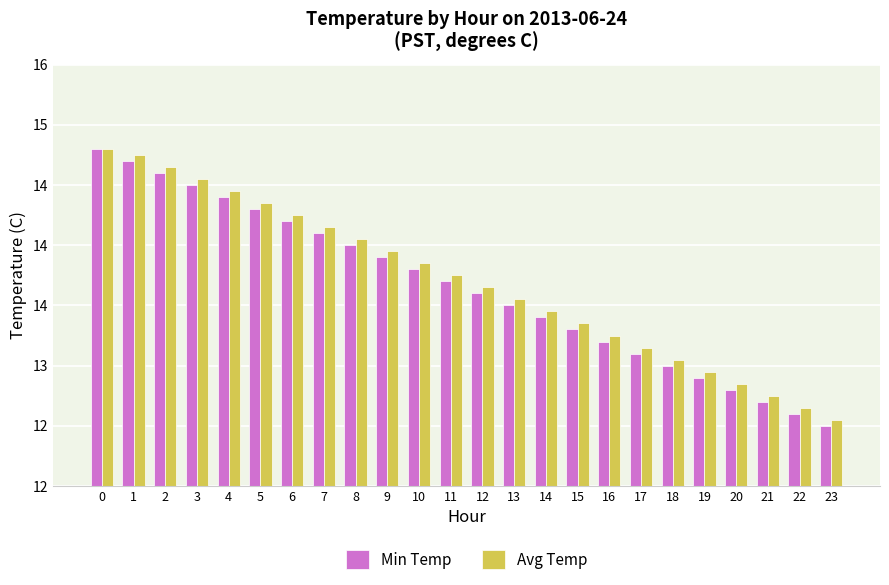

What is the total value across all series at 10?

27.6